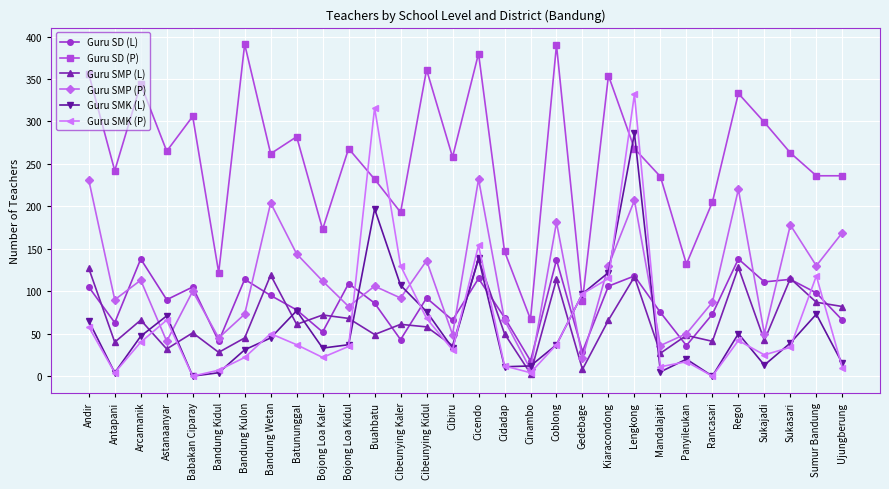

At which category does Guru SMP (P) reach its first local peak?

Arcamanik